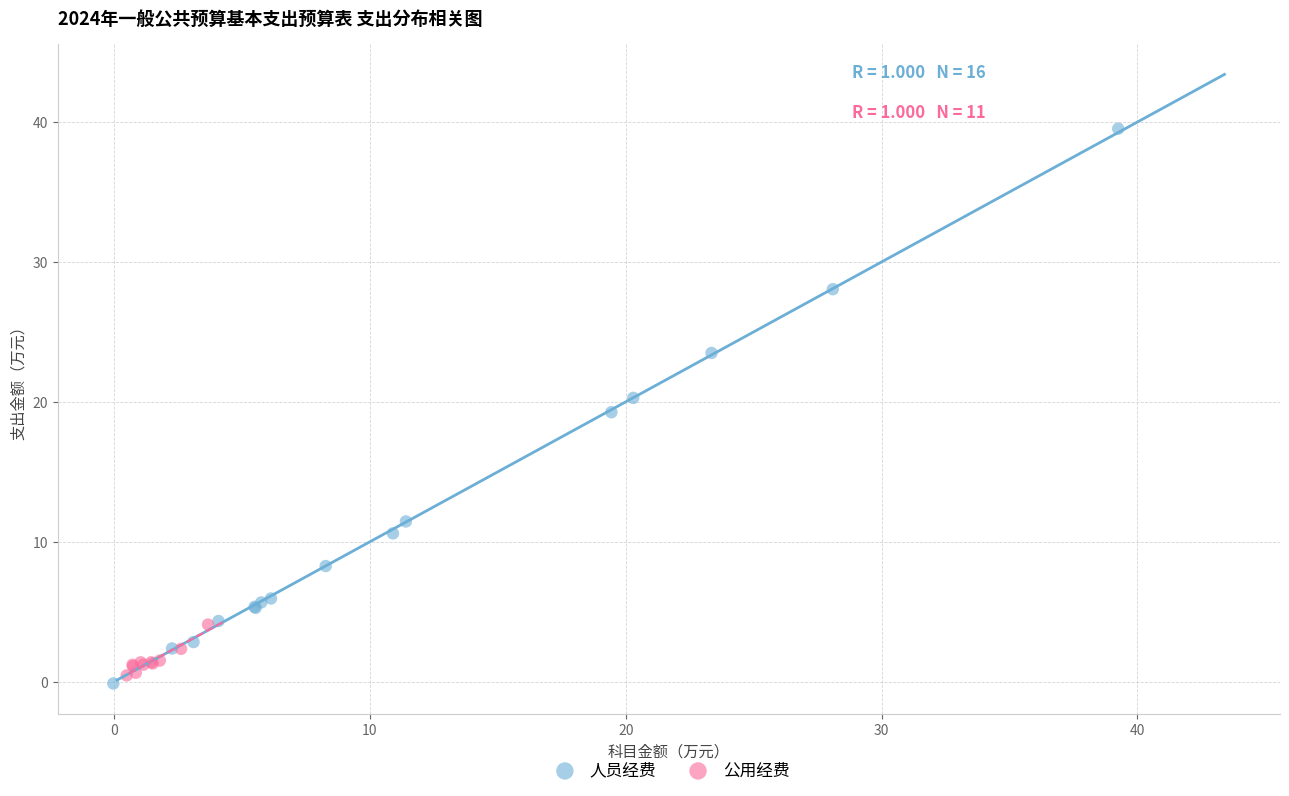

Which series has the largest Y range (max minus min)?

人员经费